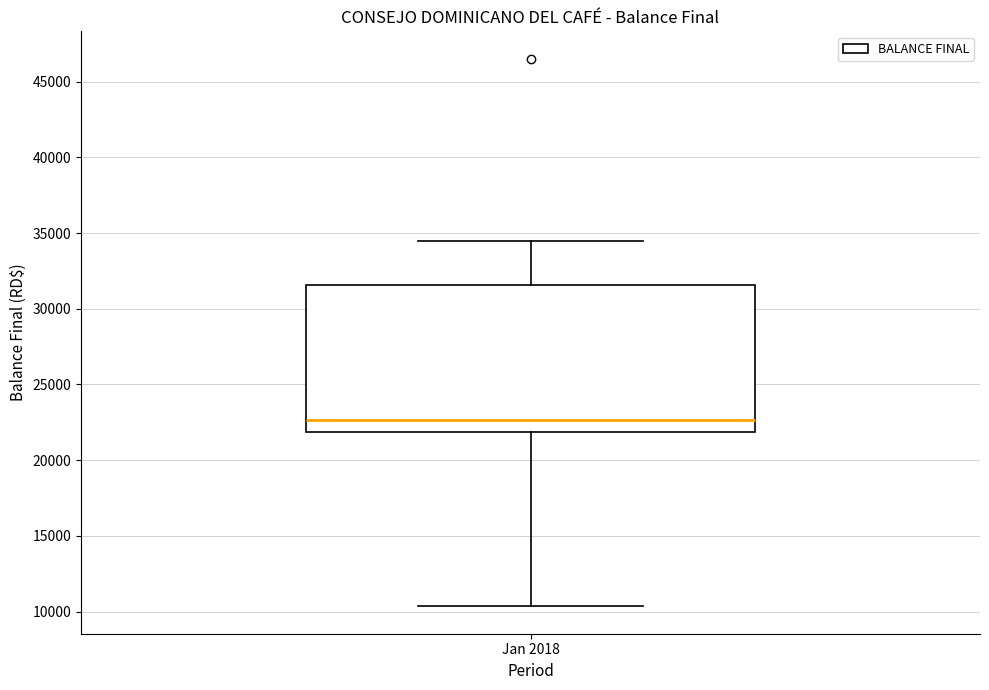

Transcribe this box plot: give where the median line is, the range the box spans, and where the two whiskers end, as read against the y-axis. The values are not printed on the chart, so give them approximately, as read against the axis.

median 22500, box 22000 to 31500, whiskers 10500 to 34500